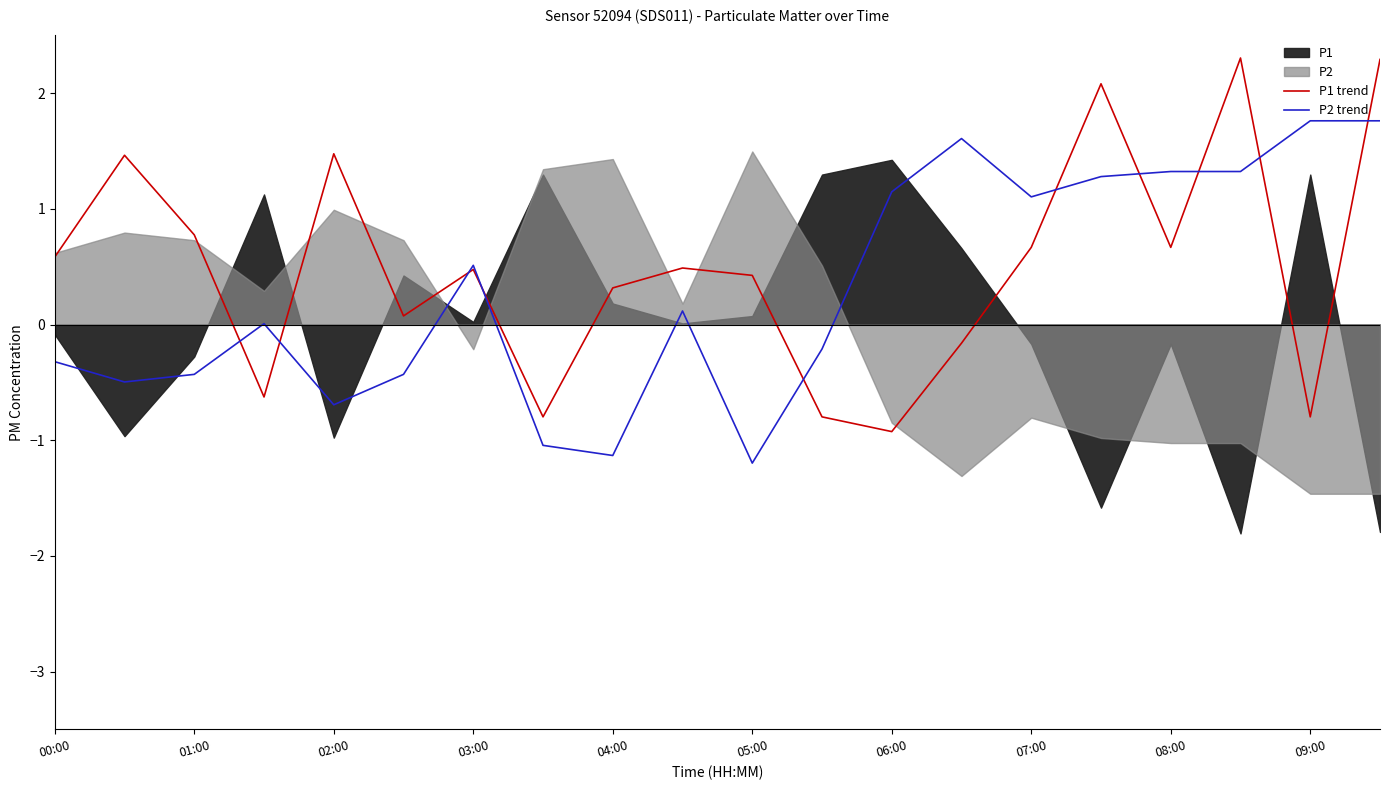

At which label does P1 trend first exceed 0?

00:00